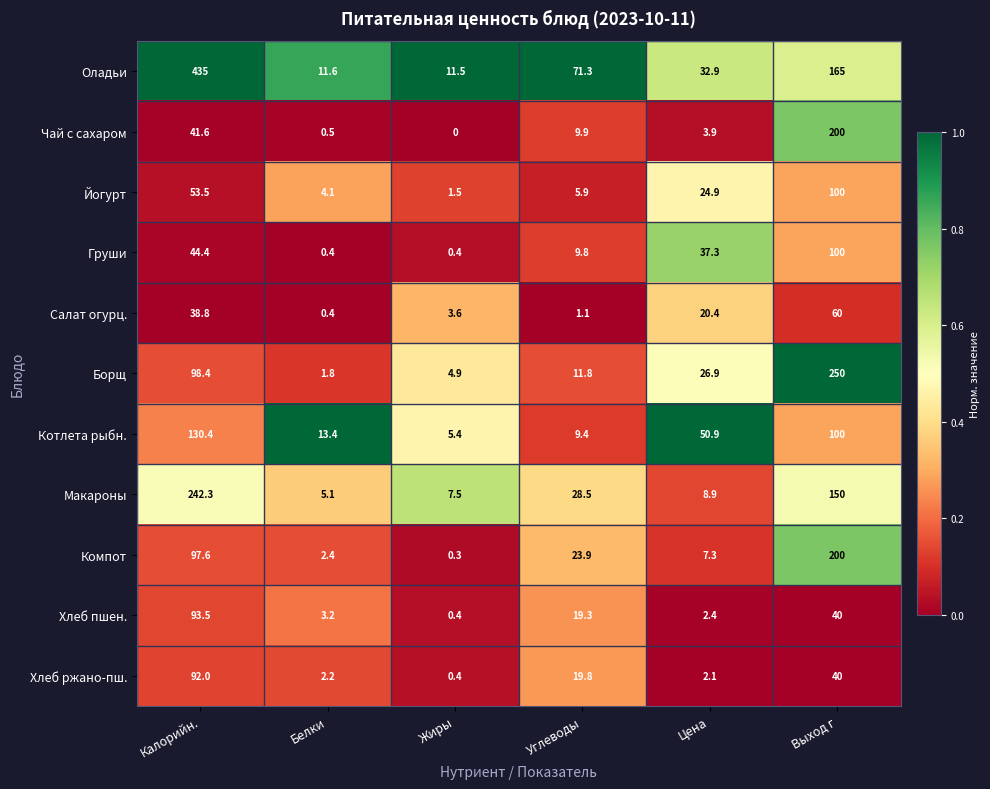

At Углеводы, list the series in order from smallest to largest.

Салат огурц., Йогурт, Котлета рыбн., Груши, Чай с сахаром, Борщ, Хлеб пшен., Хлеб ржано-пш., Компот, Макароны, Оладьи